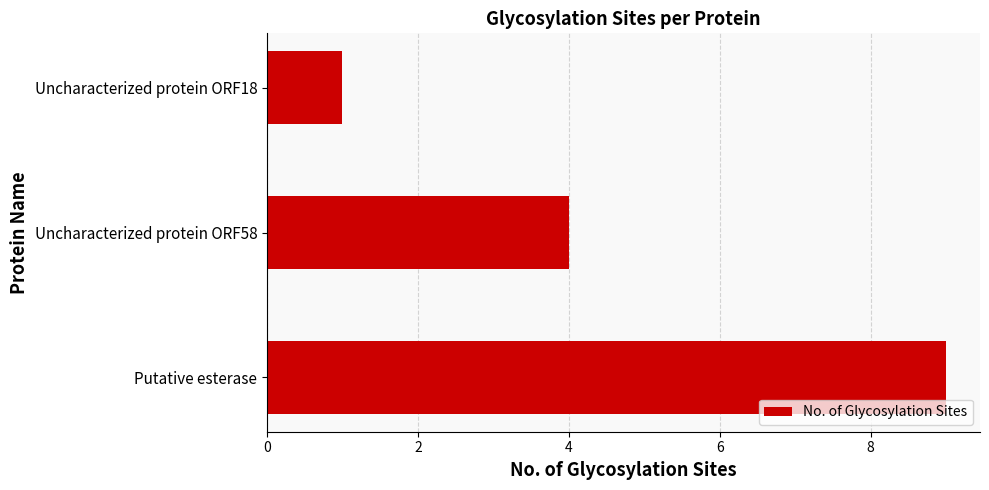

Count the number of data series in this chart.

1